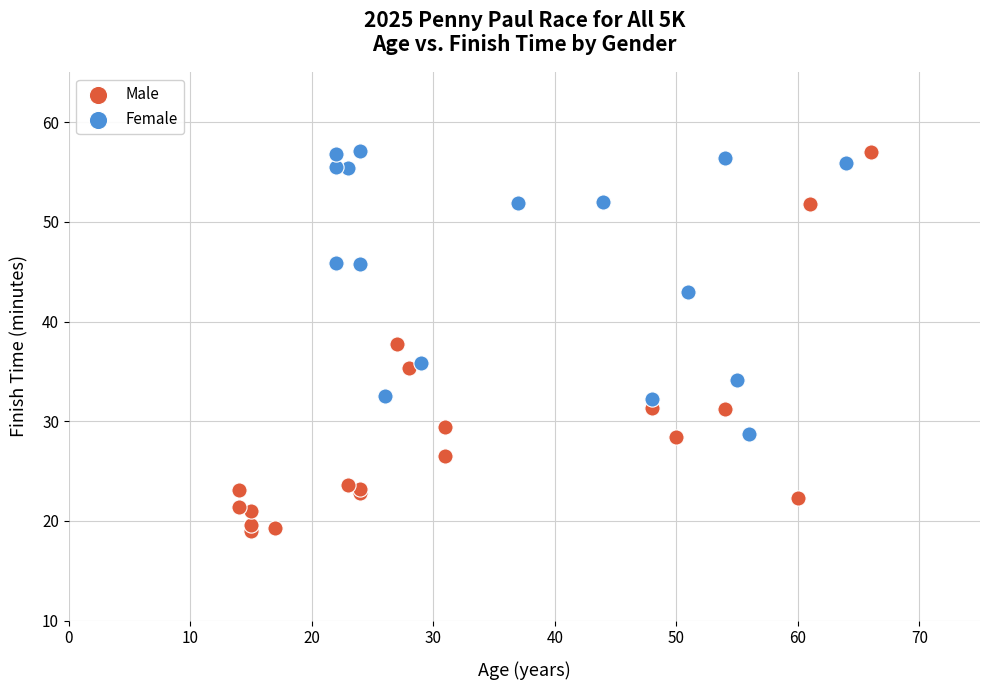

Which series has the widest spread of Y values?

Male